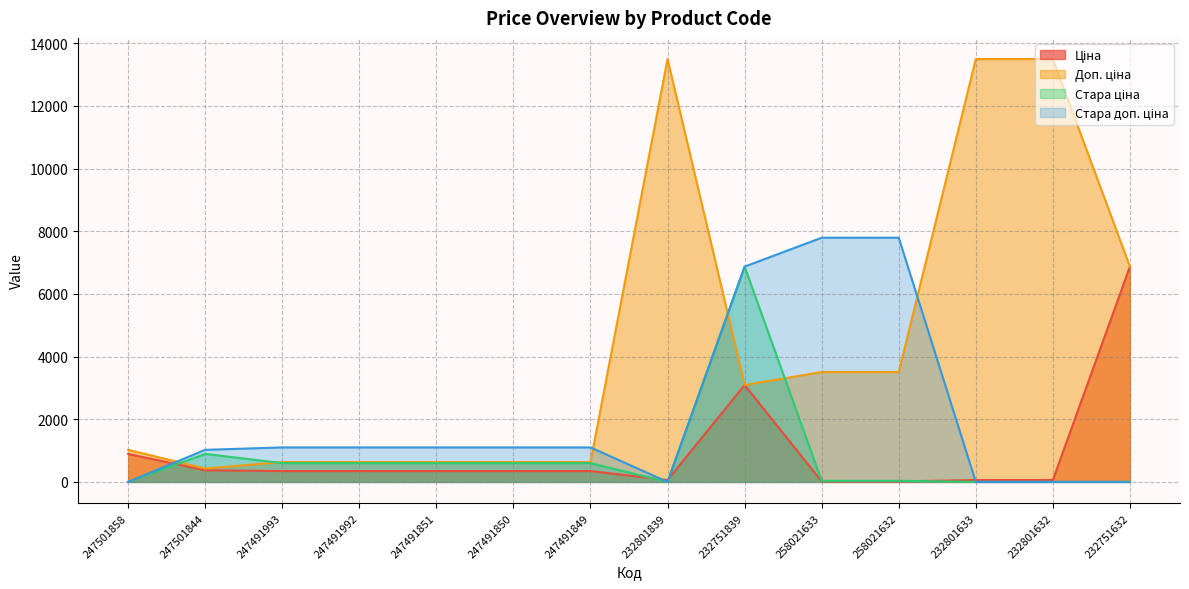

What are all the series names shown in the legend?

Ціна, Доп. ціна, Стара ціна, Стара доп. ціна